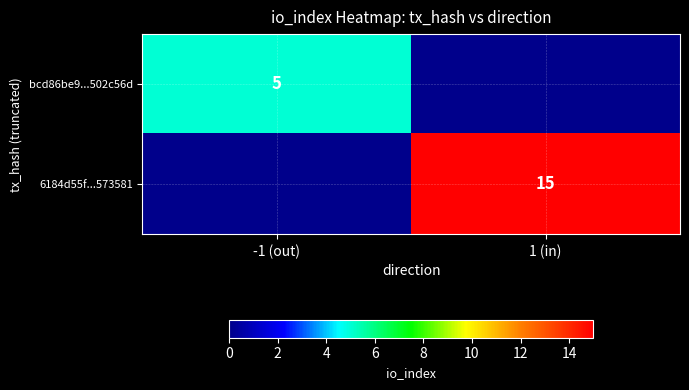

Which category has the lowest value across all series?

1 (in)